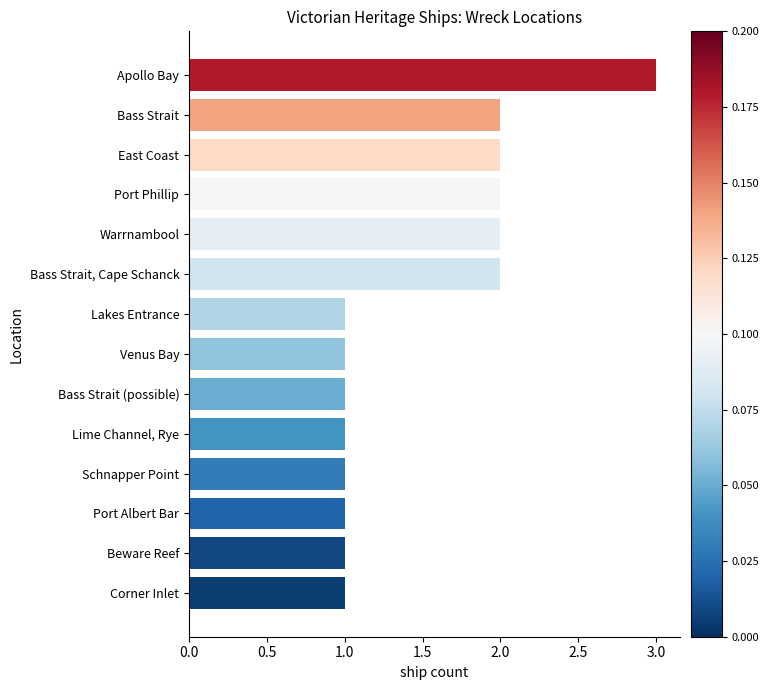

What is the minimum value shown in the chart?

1